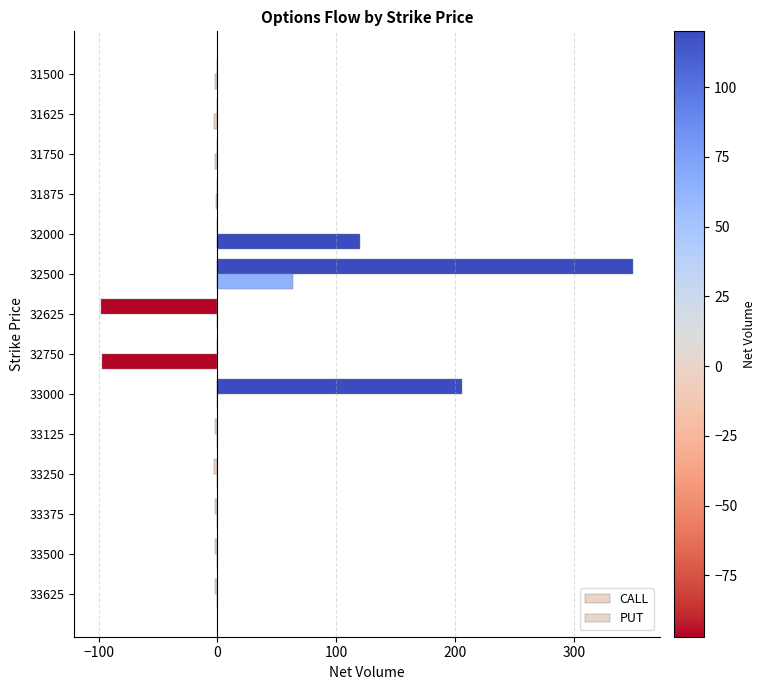

Count the number of categories in the chart.

14